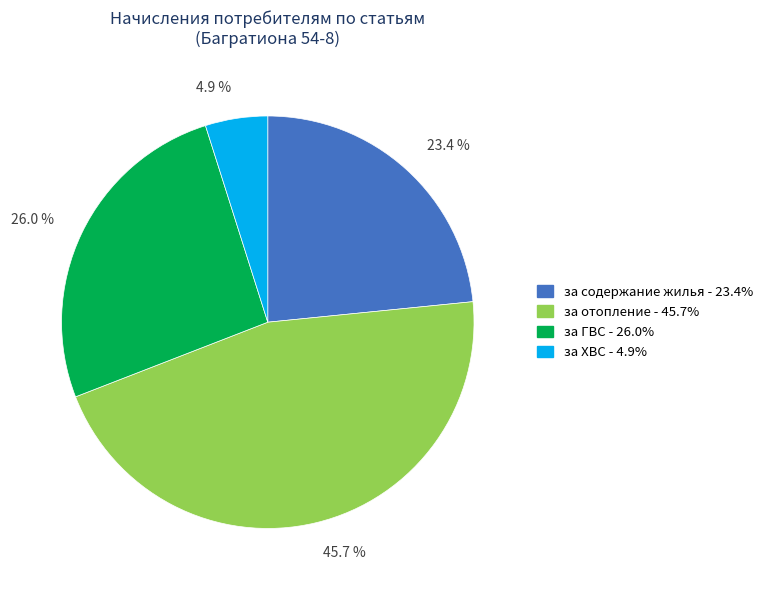

Is there a majority slice in this chart?

No